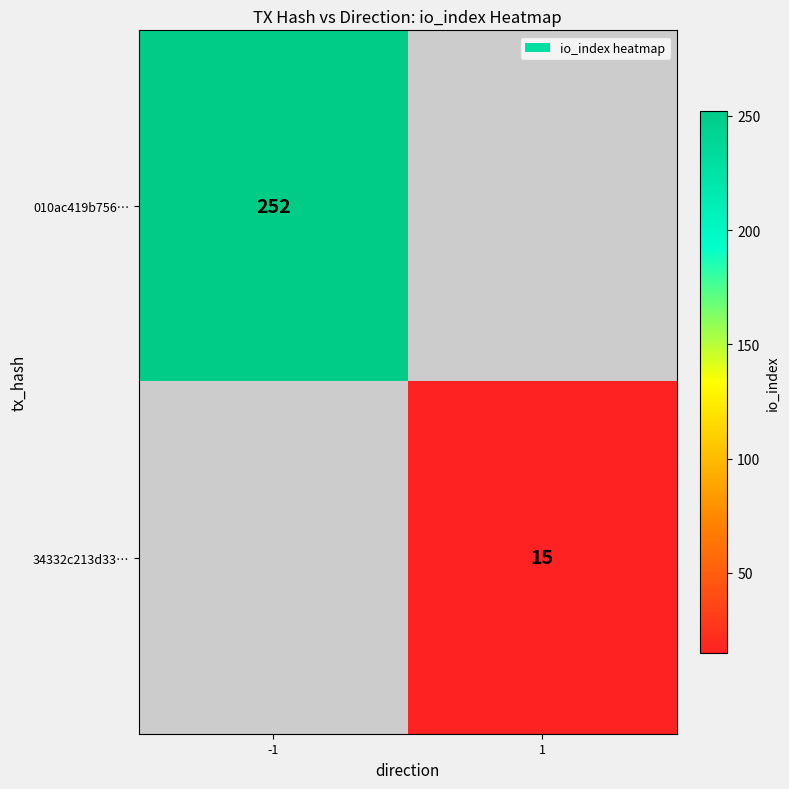

True or false: 34332c213d33… has a value of 26 at 1.

False